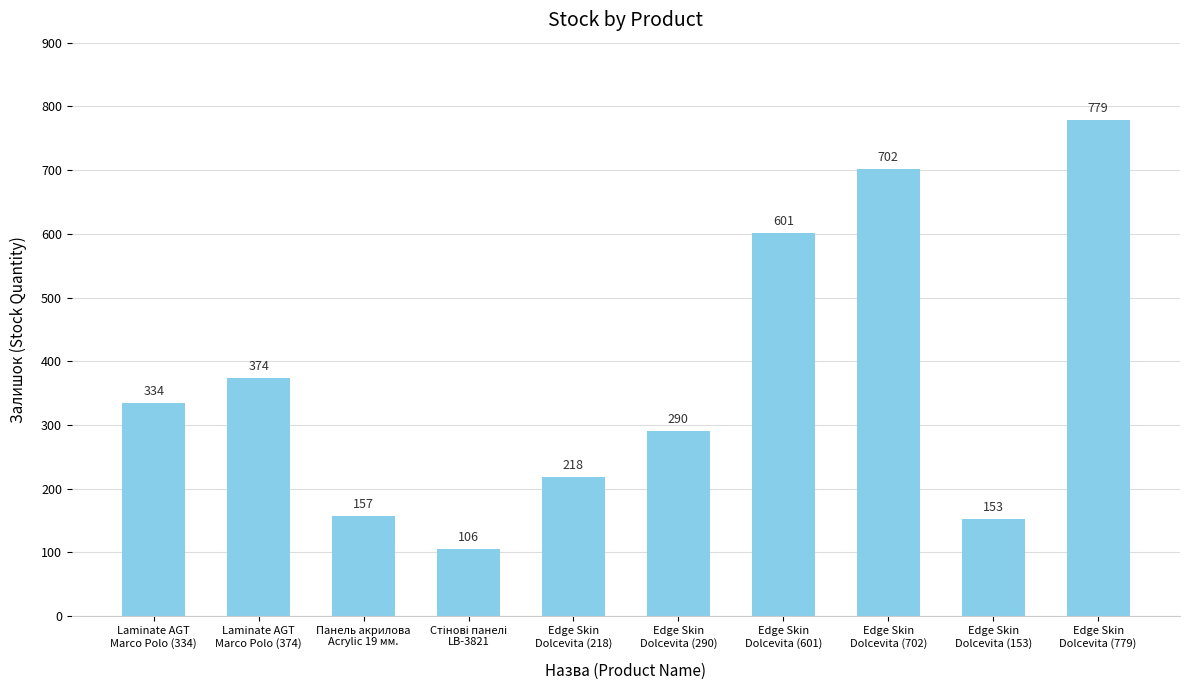

Does the chart contain any negative values?

No